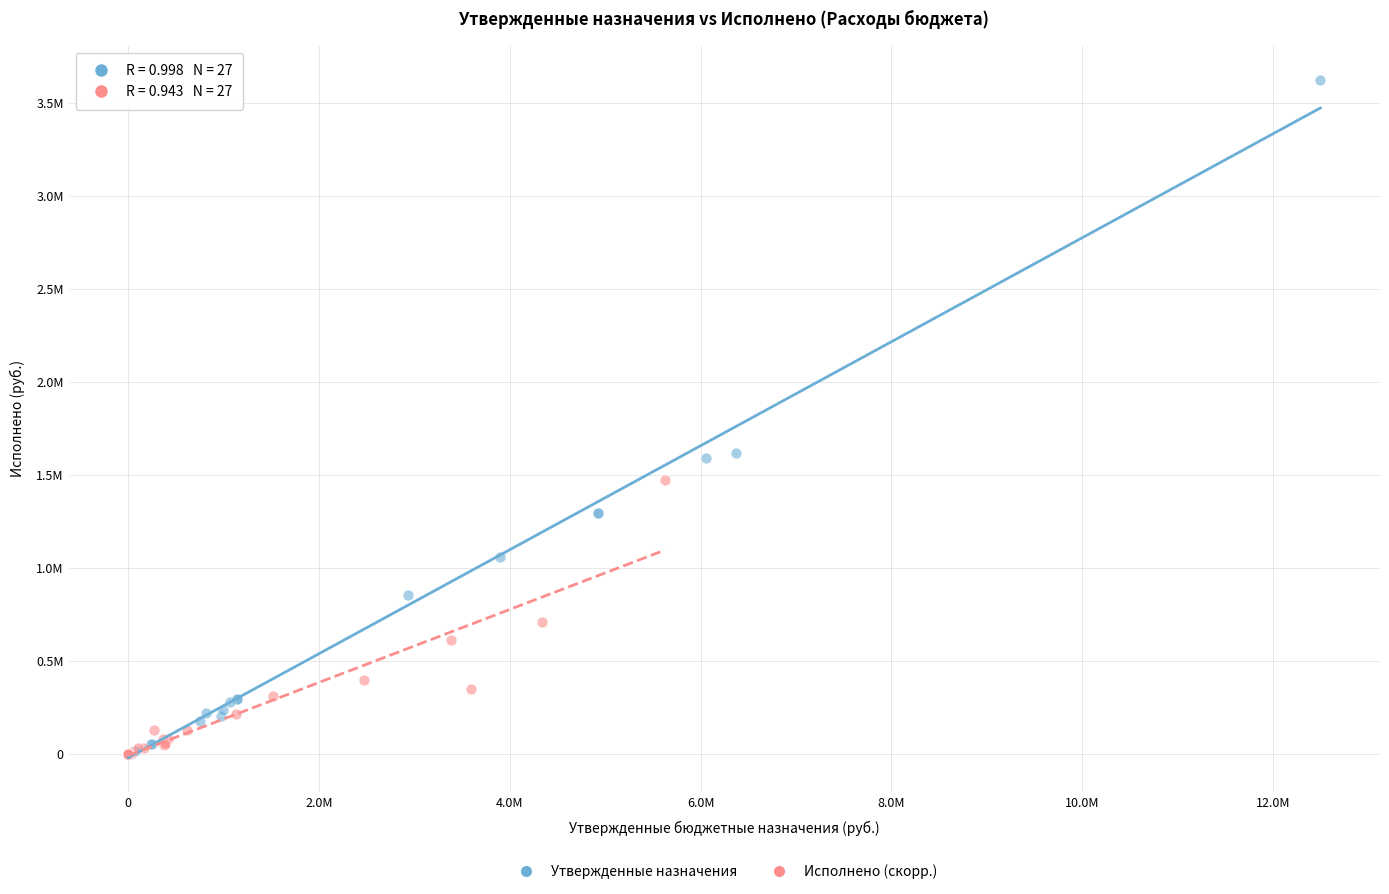

What are all the series names shown in the legend?

Утвержденные назначения, Исполнено (скорр.)